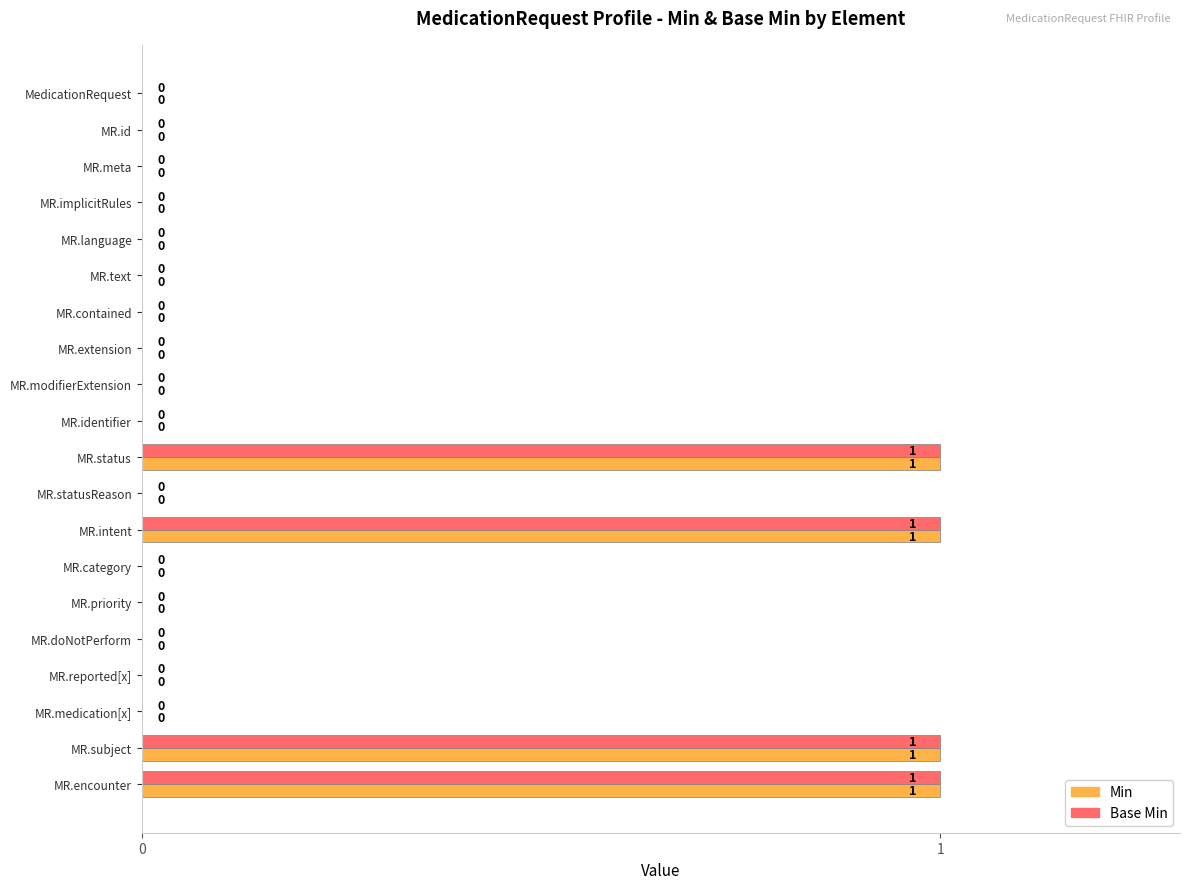

How many data points in Min are above 0?

4